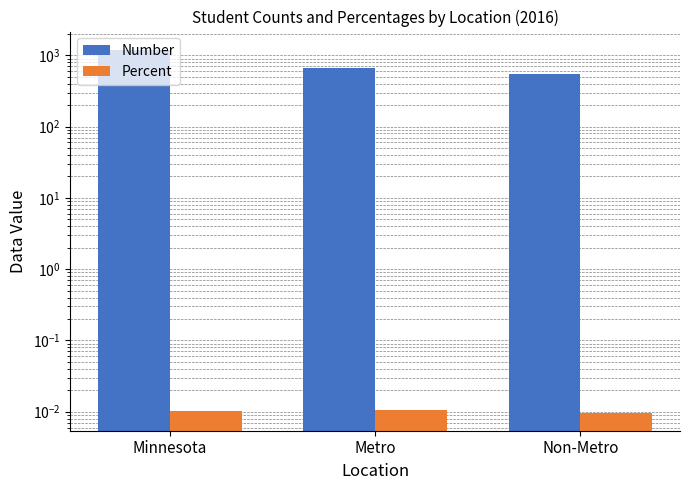

What is the label of the 2nd bar from the right?

Metro